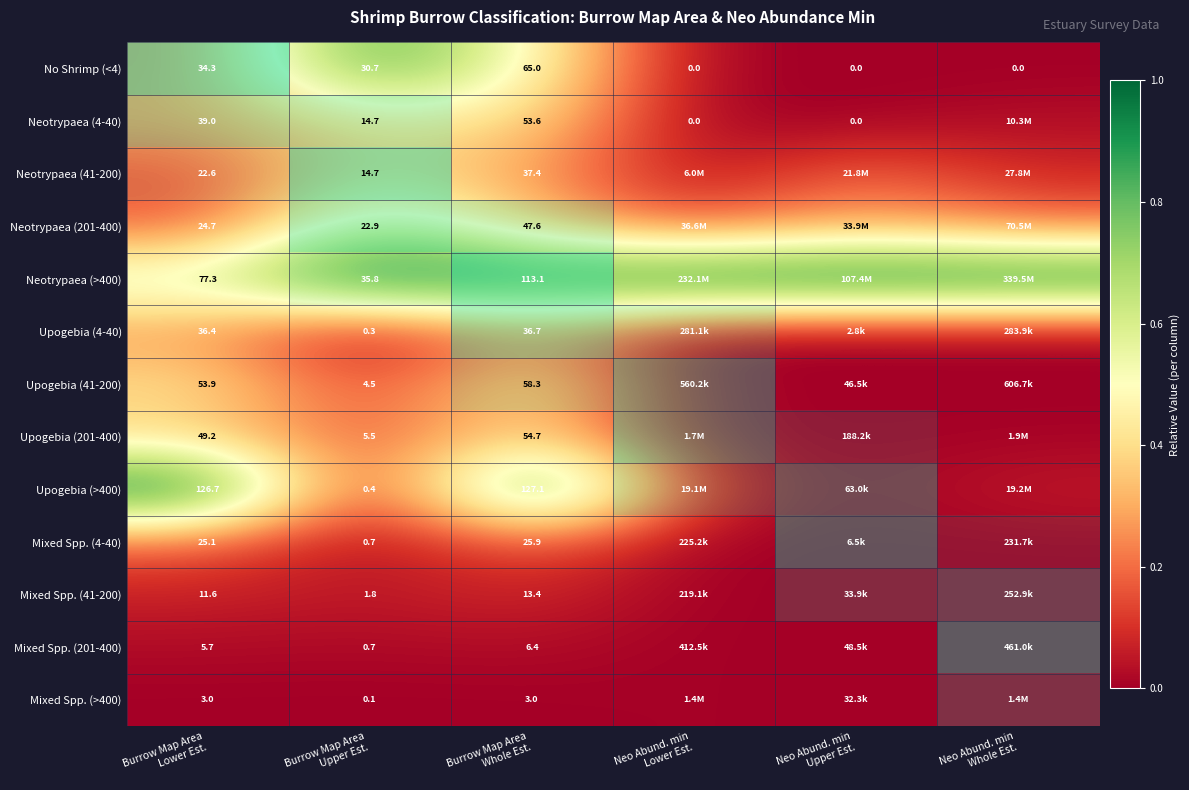

Which series has the largest total across all categories?

Neotrypaea (>400)